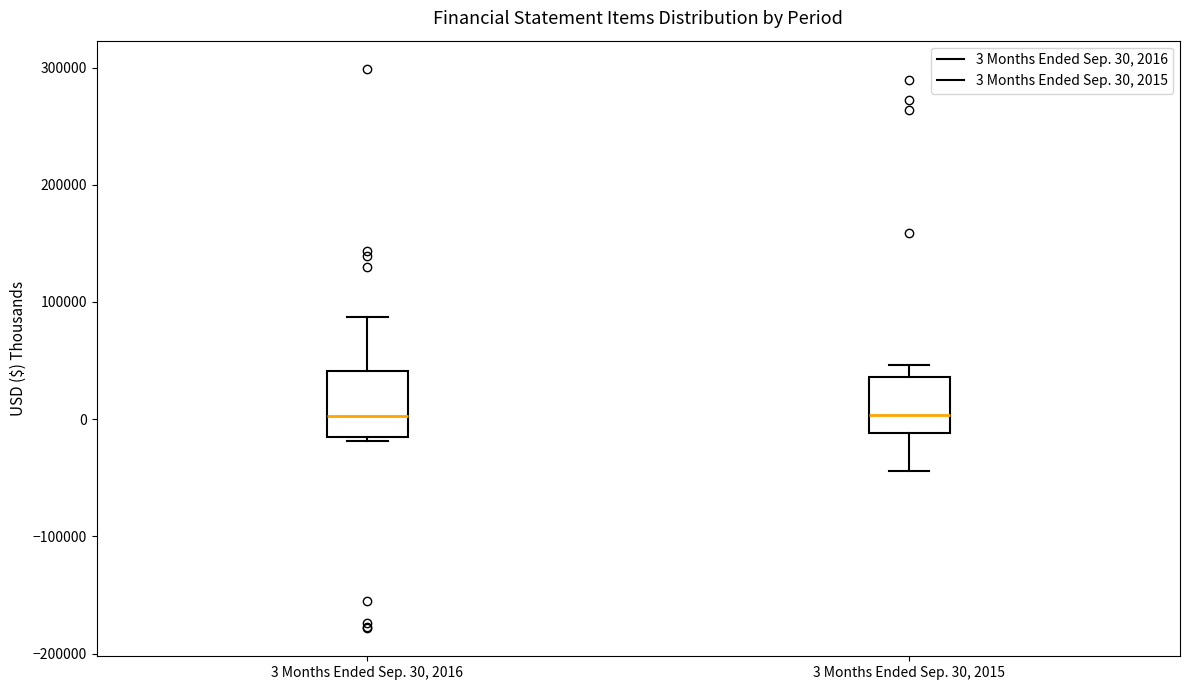

Where does the lower whisker of the box for 3 Months Ended Sep. 30, 2015 end on the y-axis? The values are not printed on the chart, so give them approximately, as read against the axis.

-40000